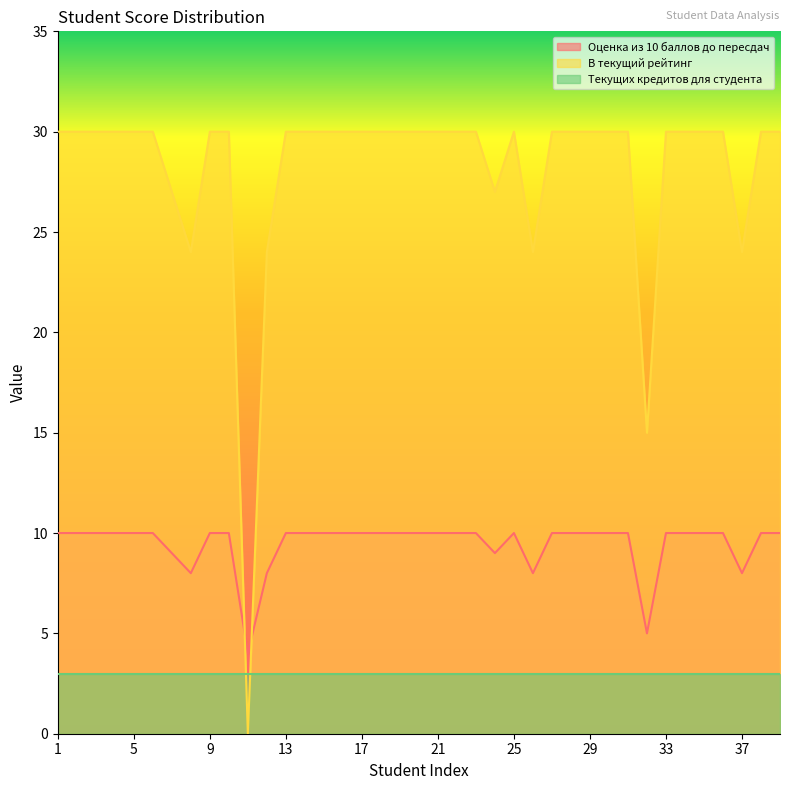

Rank the series by their maximum value, from lowest to highest.

Текущих кредитов для студента, Оценка из 10 баллов до пересдач, В текущий рейтинг